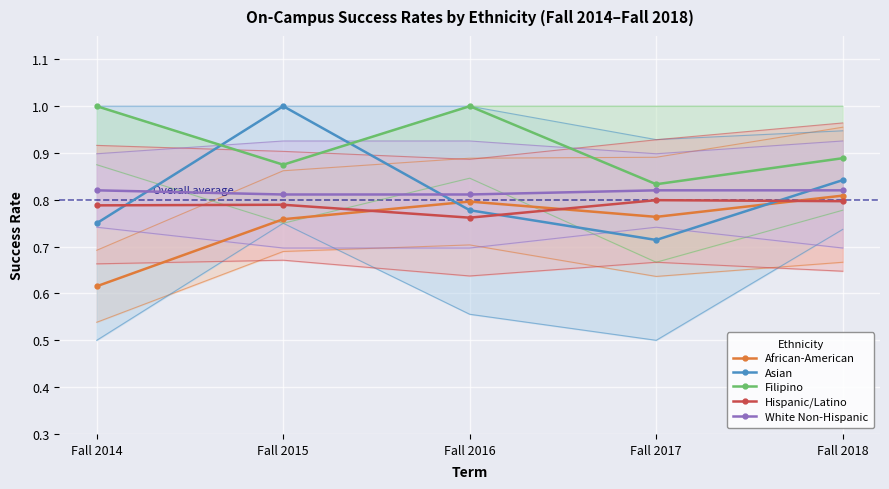

The Filipino series shows 0.9 at Fall 2015. True or false?

True